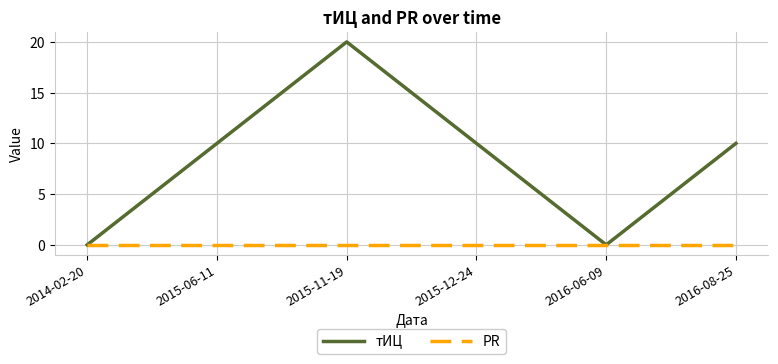

Between 2016-06-09 and 2016-08-25, which series saw the biggest shift?

тИЦ